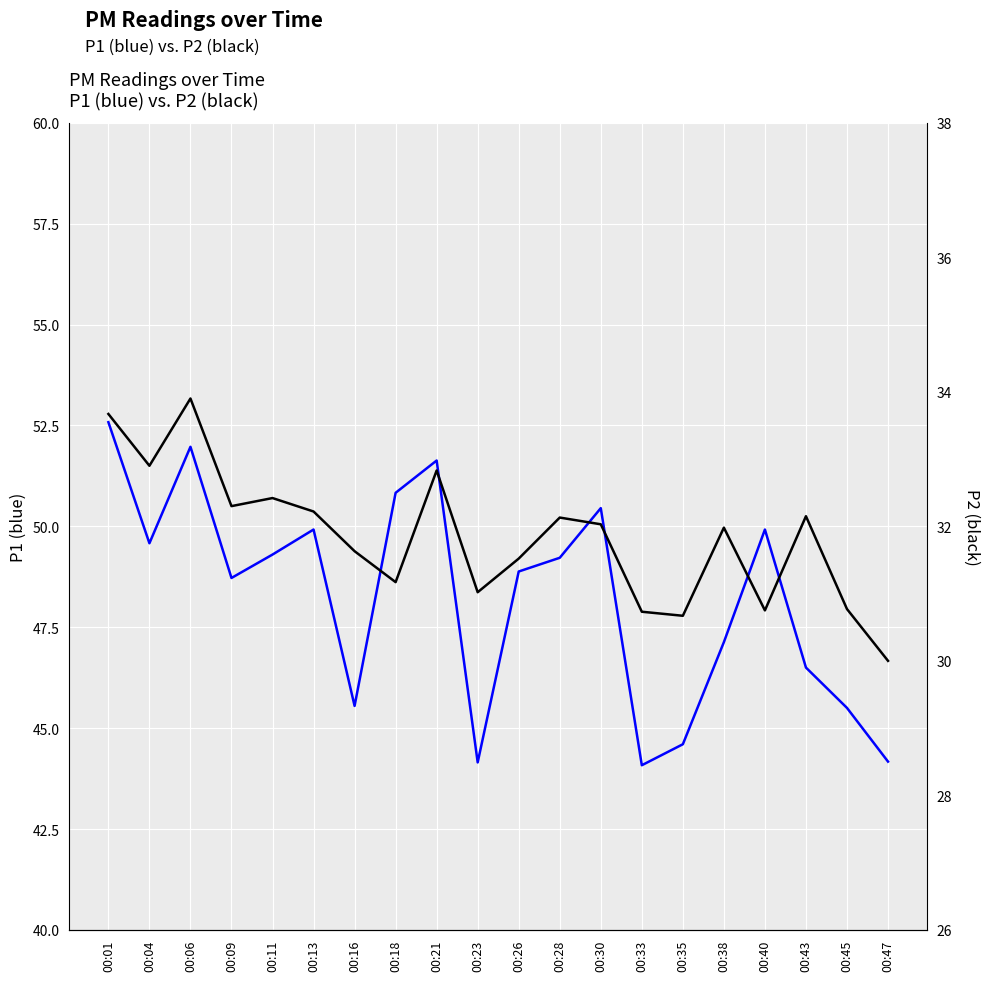

What is the difference between the P1 values at 00:11 and 00:23?

5.1